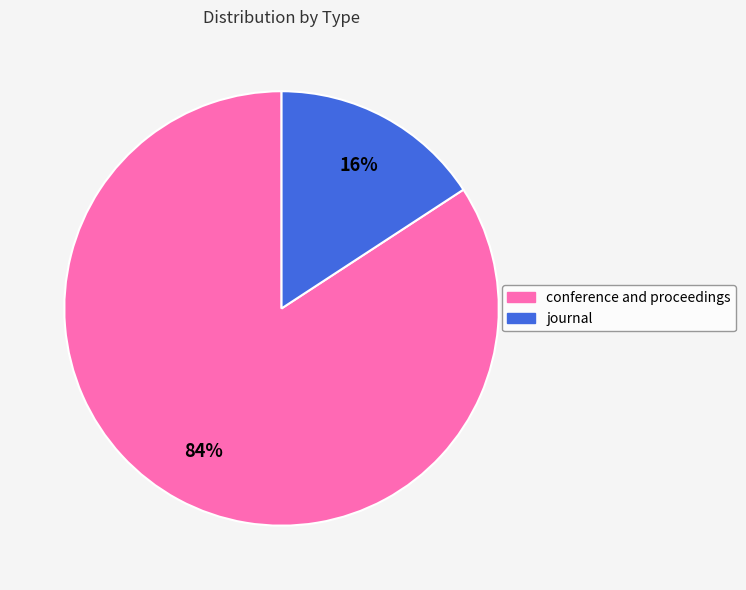

Does journal represent more than half of the total?

No